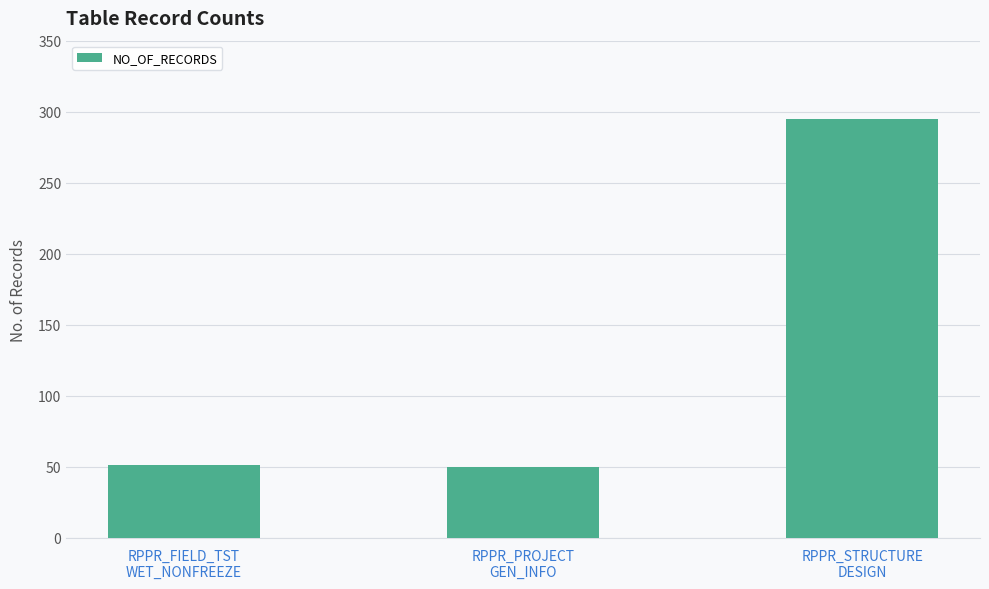

What is the smallest value displayed?

50